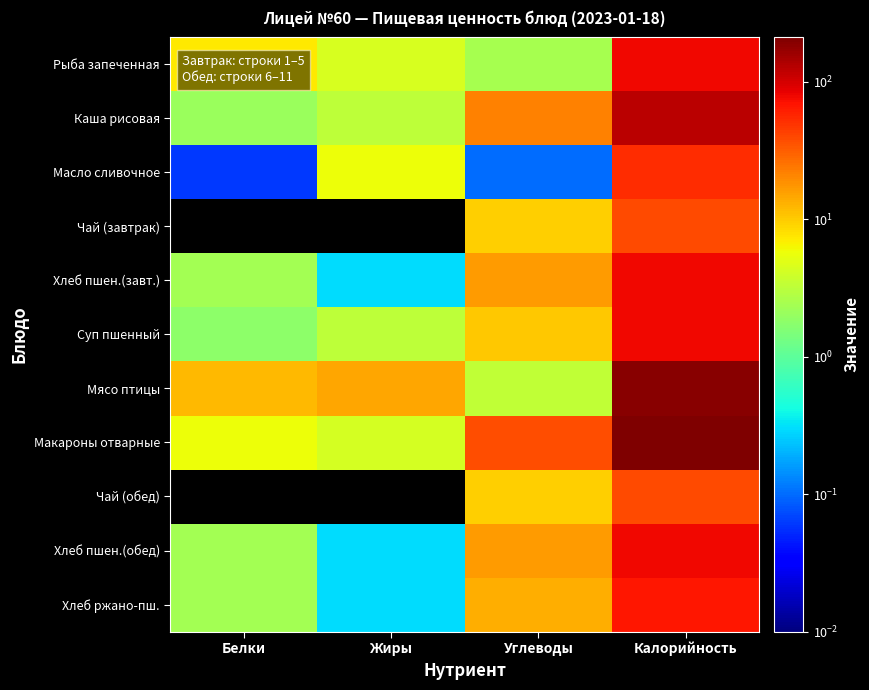

List the series in order of their peak value, lowest first.

Чай (завтрак), Чай (обед), Масло сливочное, Хлеб ржано-пш., Суп пшенный, Хлеб пшен.(завт.), Хлеб пшен.(обед), Рыба запеченная, Каша рисовая, Мясо птицы, Макароны отварные